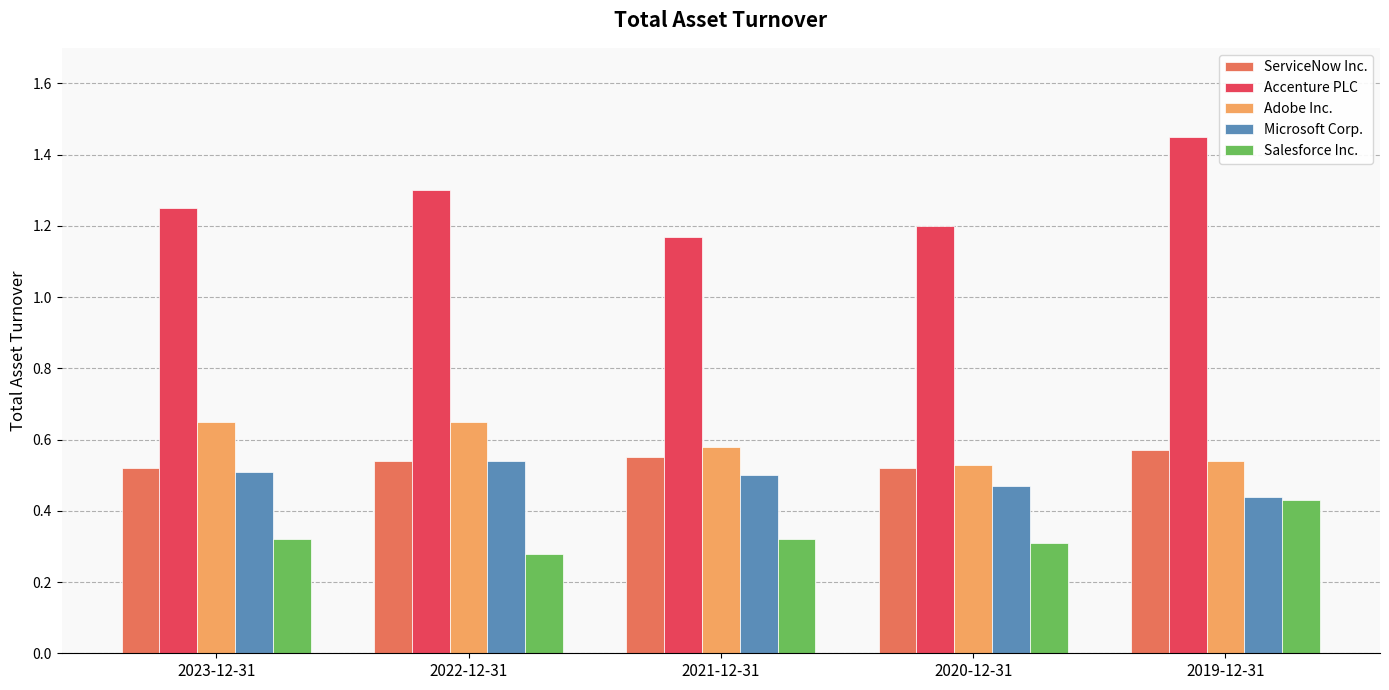

True or false: Microsoft Corp. has a value of 0.5 at 2023-12-31.

True